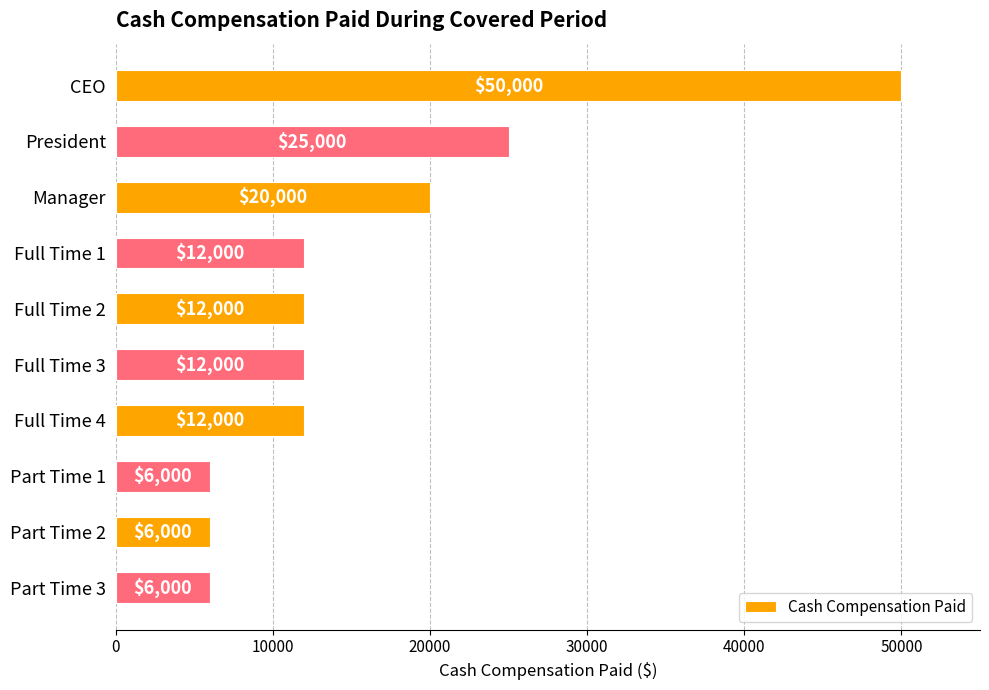

The chart shows a value of 6000 at Part Time 2. True or false?

True